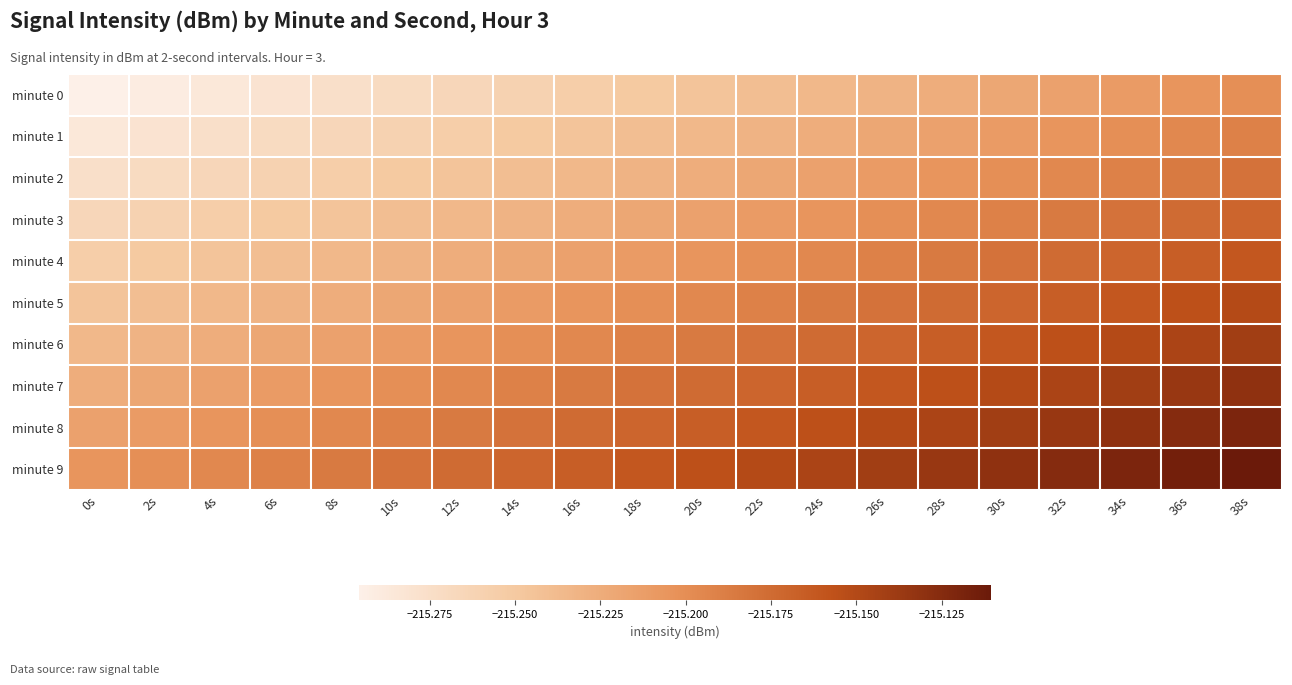

Rank the series at 38s from highest to lowest value.

minute 9, minute 8, minute 7, minute 6, minute 5, minute 4, minute 3, minute 2, minute 1, minute 0